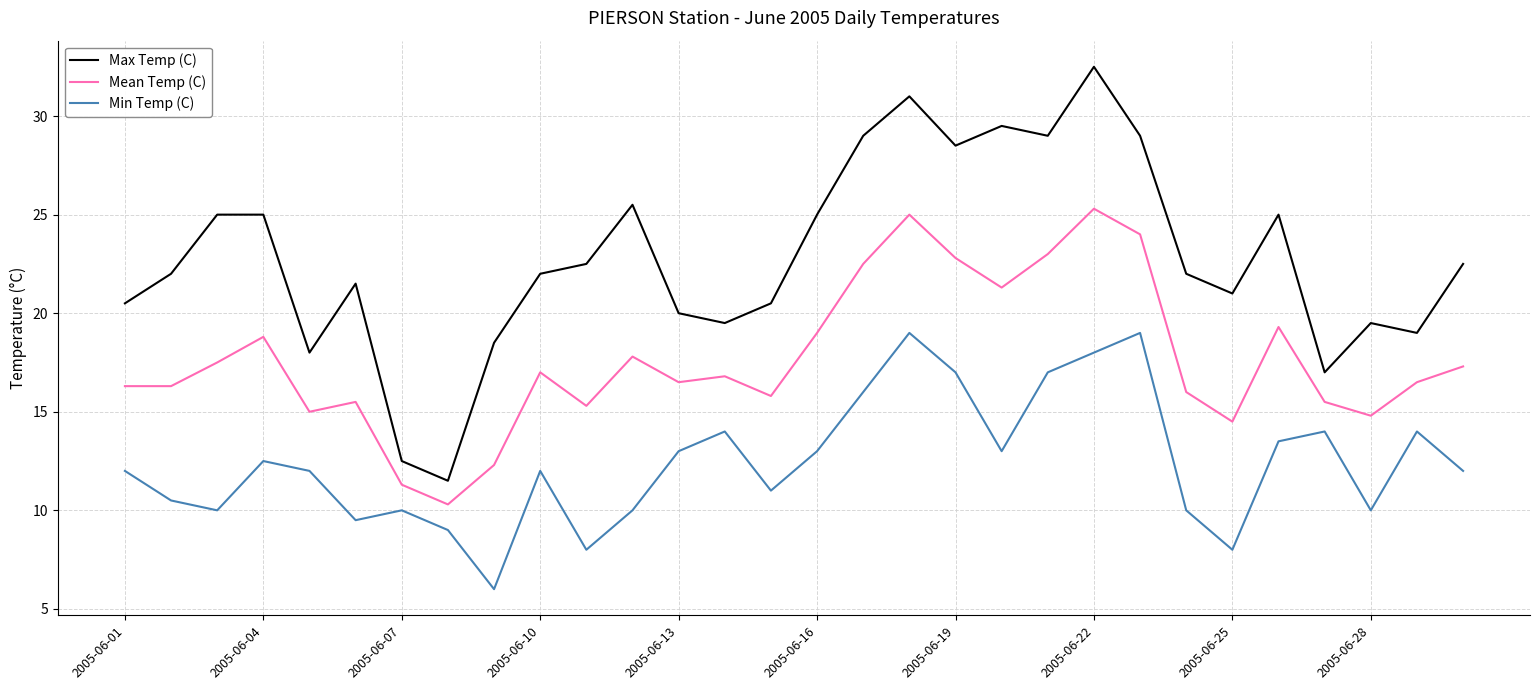

True or false: Max Temp (C) and Min Temp (C) intersect in this chart.

False